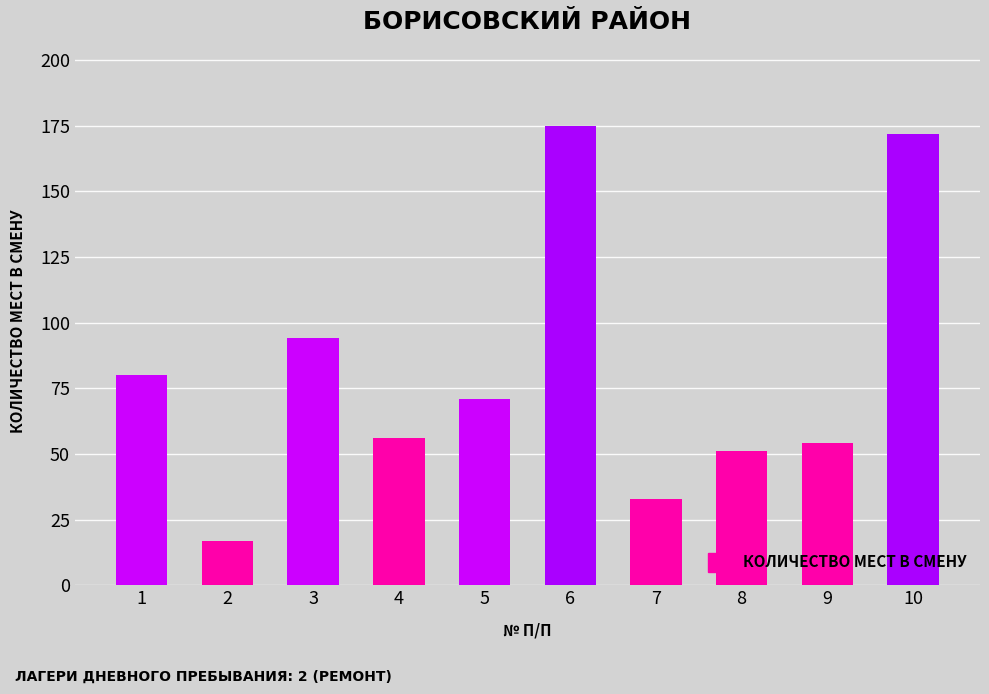

How many categories are shown in the chart?

10